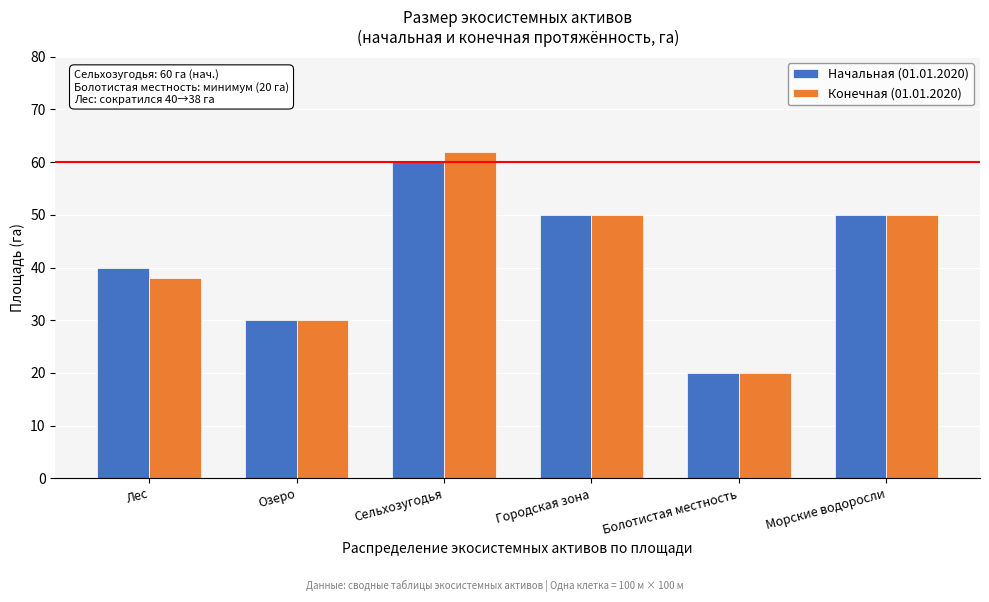

Reading left to right, transcribe all the data shown in this chart.

Начальная (01.01.2020): Лес=40	Озеро=30	Сельхозугодья=60	Городская зона=50	Болотистая местность=20	Морские водоросли=50
Конечная (01.01.2020): Лес=38	Озеро=30	Сельхозугодья=62	Городская зона=50	Болотистая местность=20	Морские водоросли=50